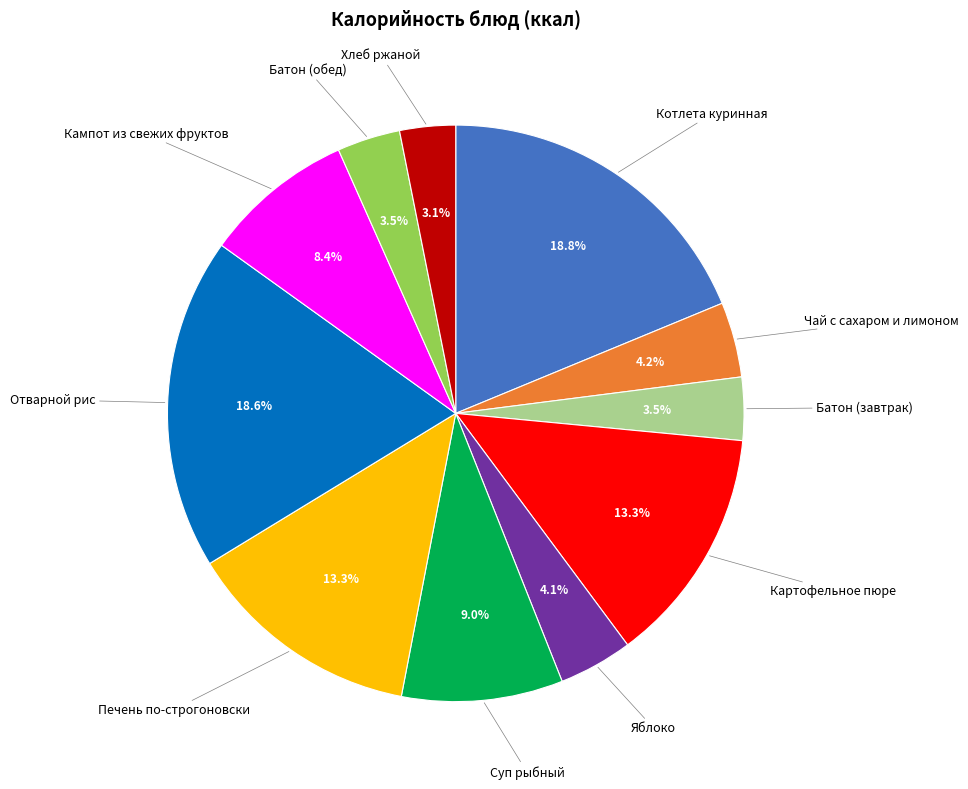

Is there any slice that represents more than half of the pie?

No